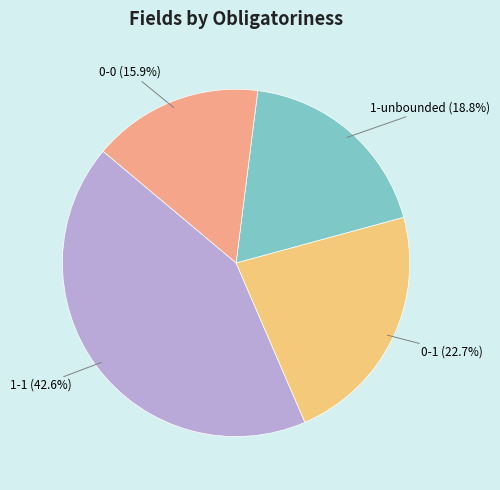

Is 0-1 the majority of the pie?

No